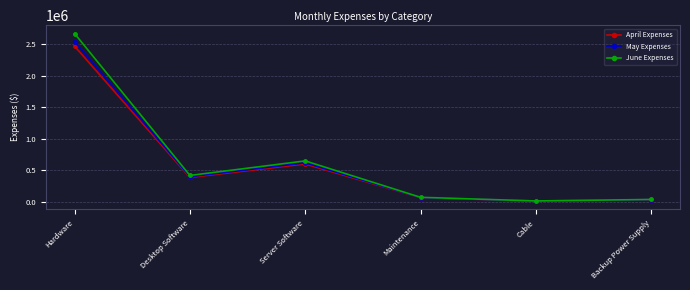

List the series in order of their overall mean, highest first.

June Expenses, May Expenses, April Expenses